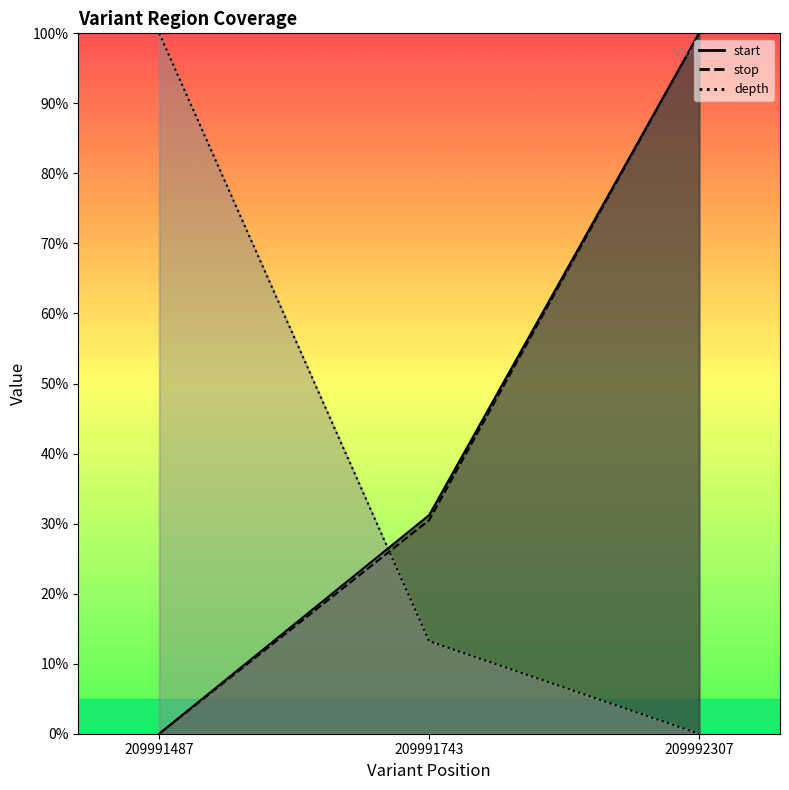

Rank the categories by start value from lowest to highest.

209991487, 209991743, 209992307